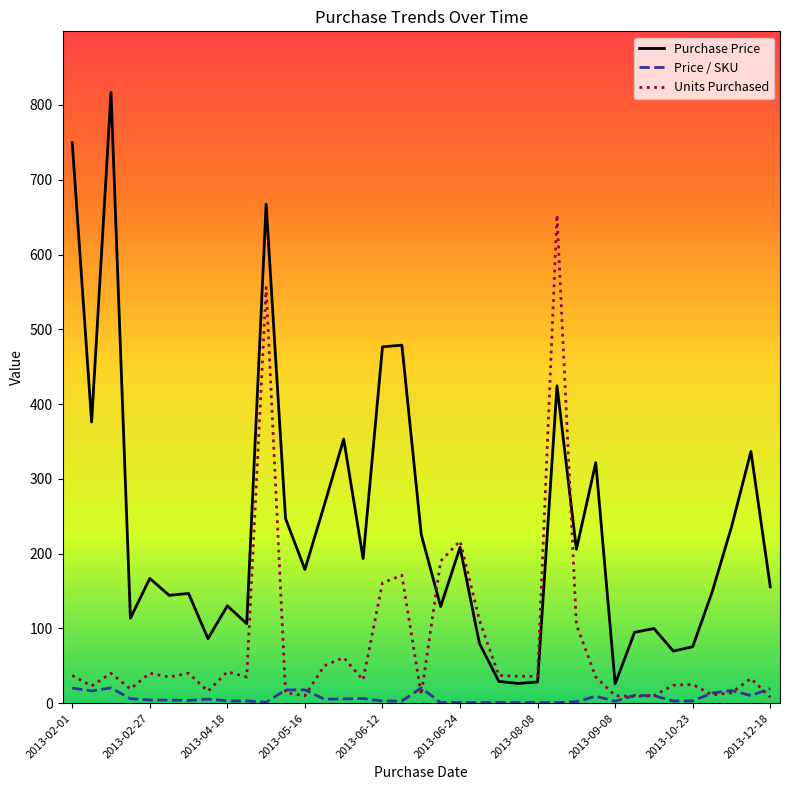

Rank the series by their maximum value, from lowest to highest.

Price / SKU, Units Purchased, Purchase Price